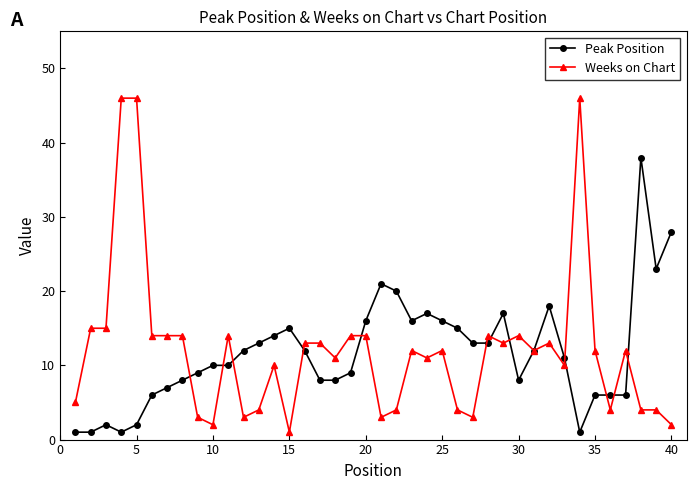

True or false: Peak Position has more than 1 points higher than both neighbors.

True